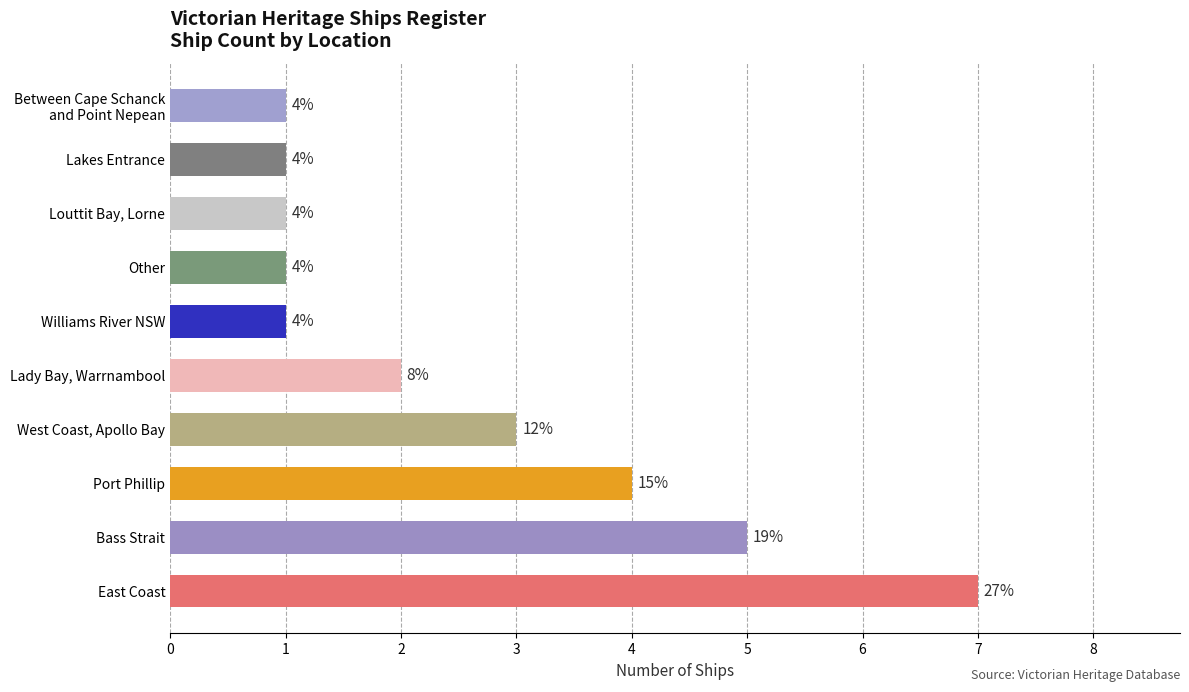

What is the maximum value shown in the chart?

7